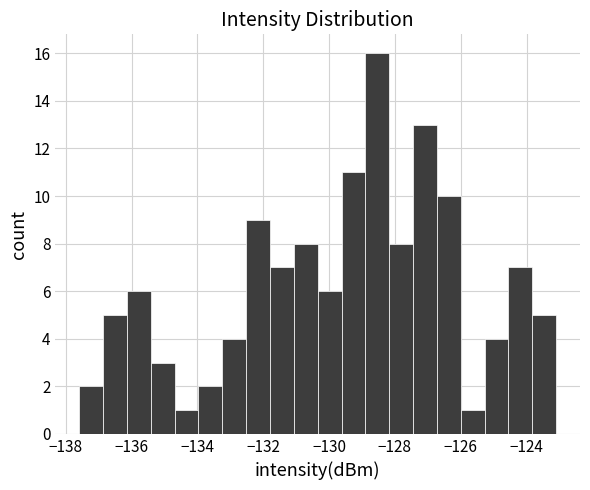

Around what value on the x-axis is the tallest bar? Give the approximate position of its centre, as read against the axis.

-128.6